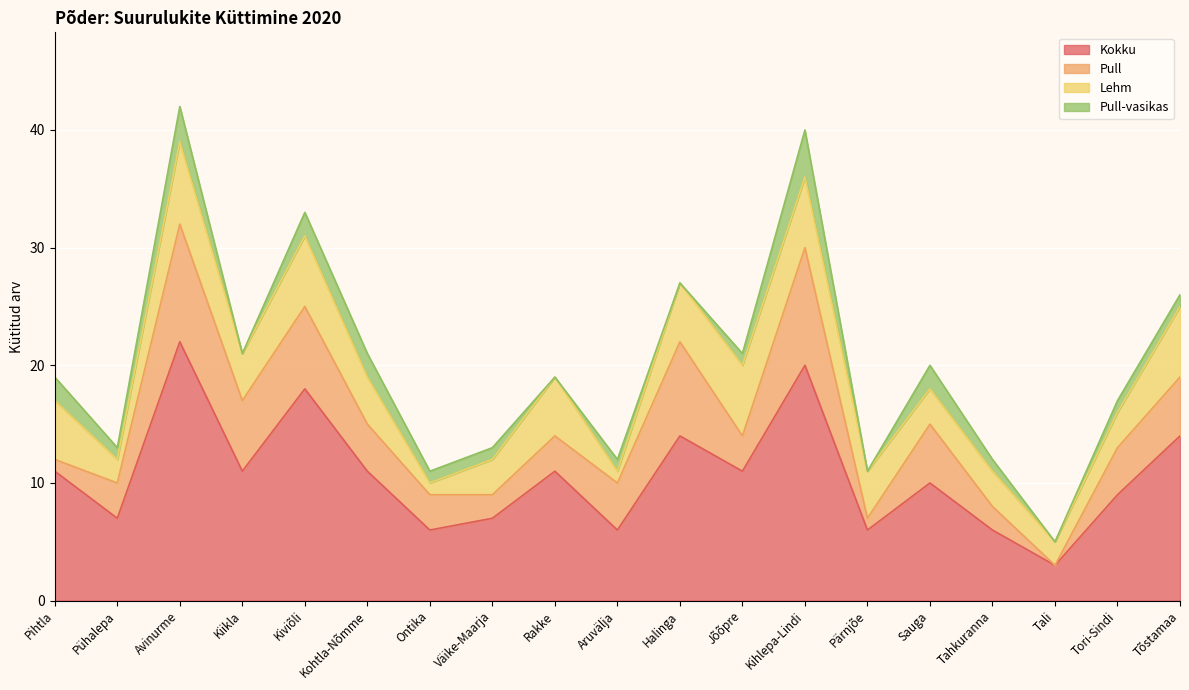

What is the value of the Pull point at the 5th from the left?

7